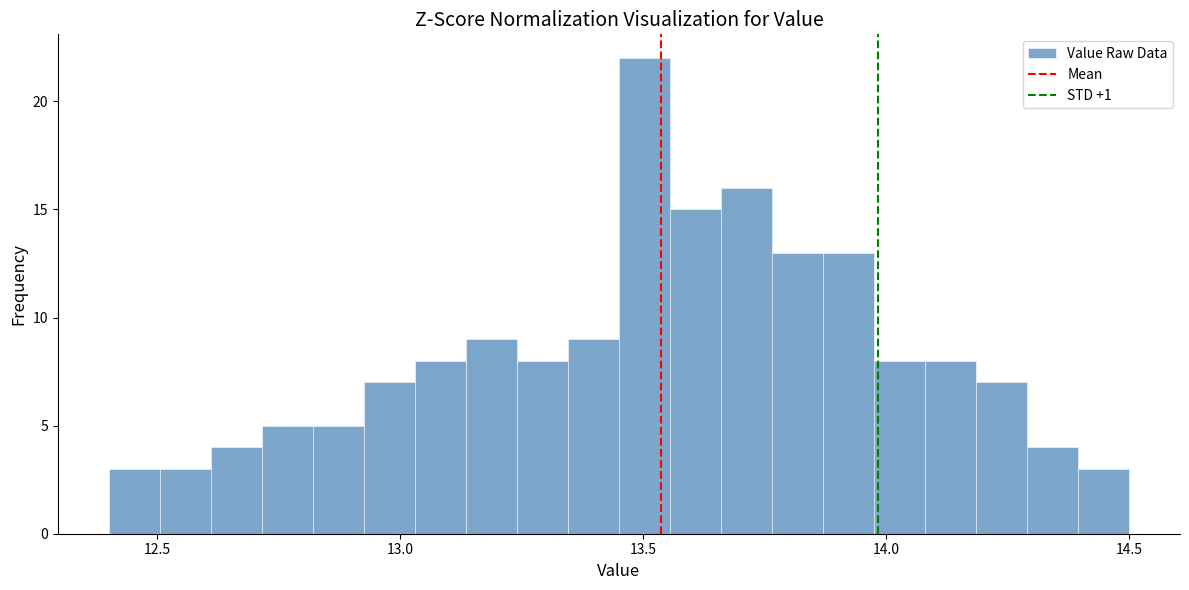

Around what value on the x-axis is the tallest bar? Give the approximate position of its centre, as read against the axis.

13.50